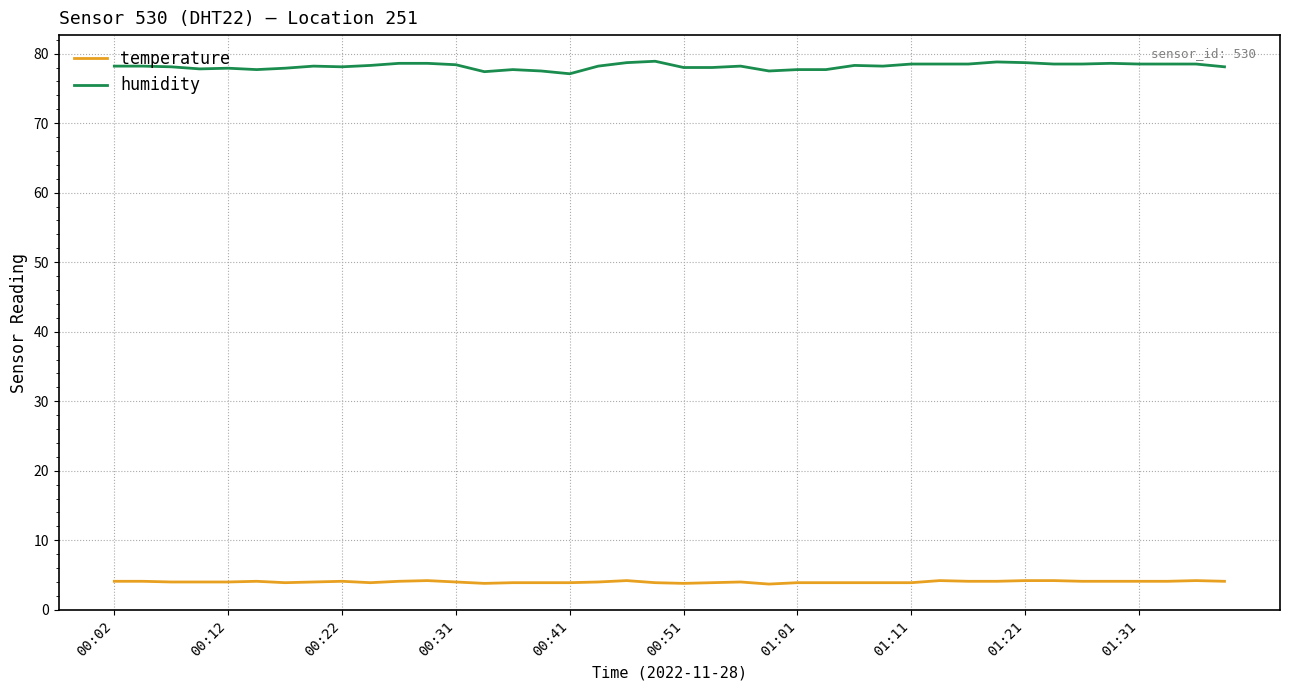

List the series in order of their overall mean, highest first.

humidity, temperature